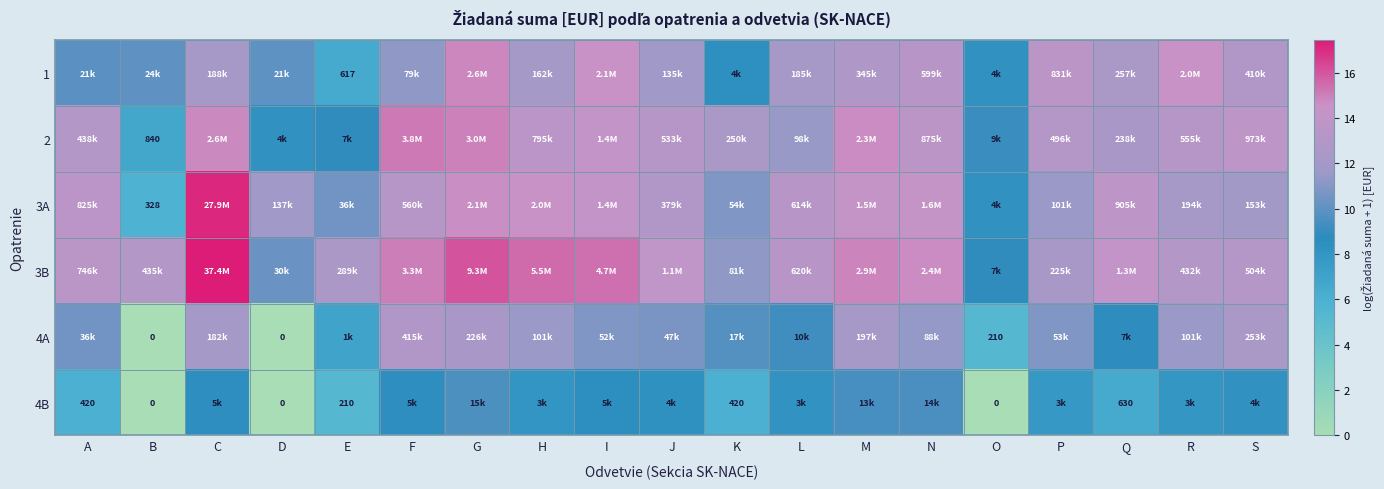

Rank the categories by 4B value from highest to lowest.

G, N, M, C, F, I, J, S, L, H, R, P, Q, A, K, E, B, D, O